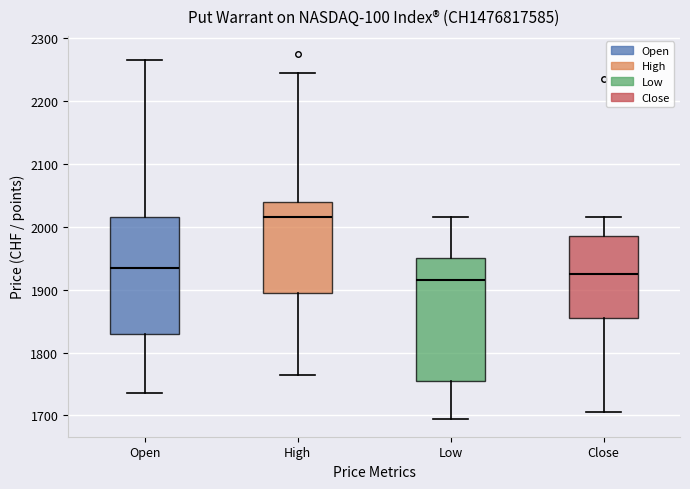

Reading left to right, read every box against the y-axis: the position of its median line, the range the box covers, and the ends of its whiskers. The values are not printed on the chart, so give them approximately, as read against the axis.

Open: median 1940, box 1830 to 2020, whiskers 1740 to 2270
High: median 2020, box 1900 to 2040, whiskers 1770 to 2250
Low: median 1920, box 1760 to 1950, whiskers 1700 to 2020
Close: median 1930, box 1860 to 1990, whiskers 1710 to 2020